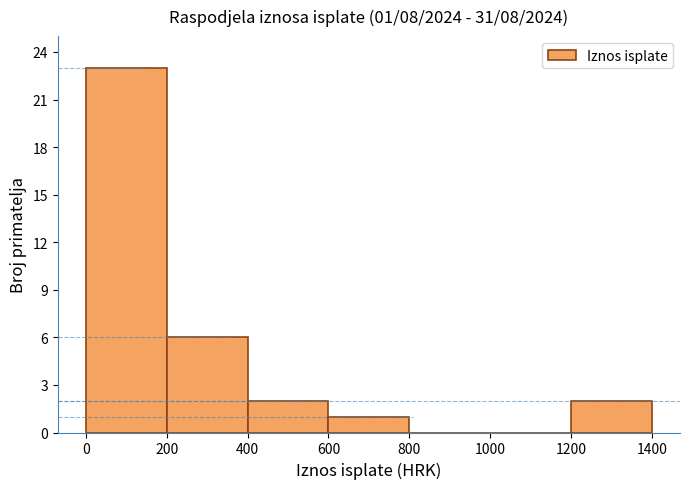

Which range on the x-axis has the tallest bar?

0 to 200